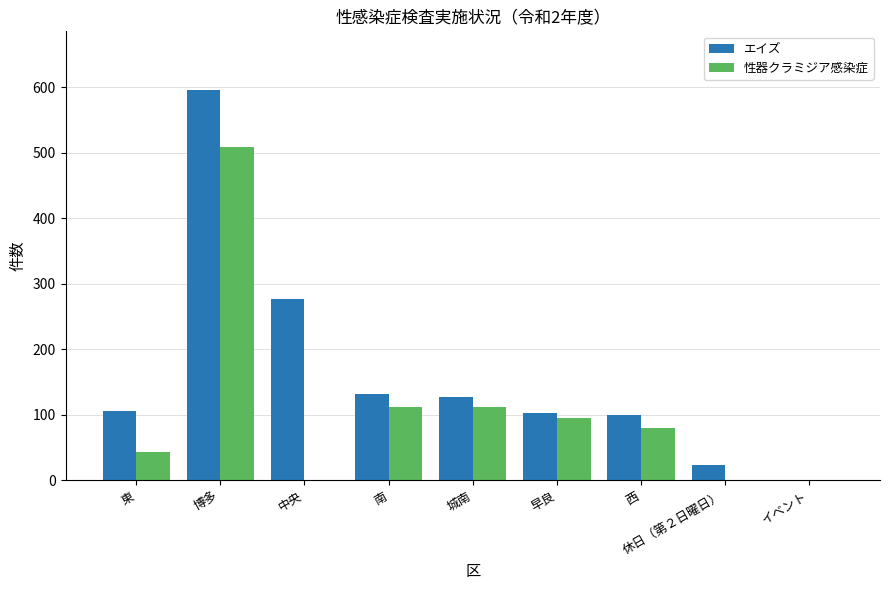

What is the spread (max minus min) of values at 中央?

276